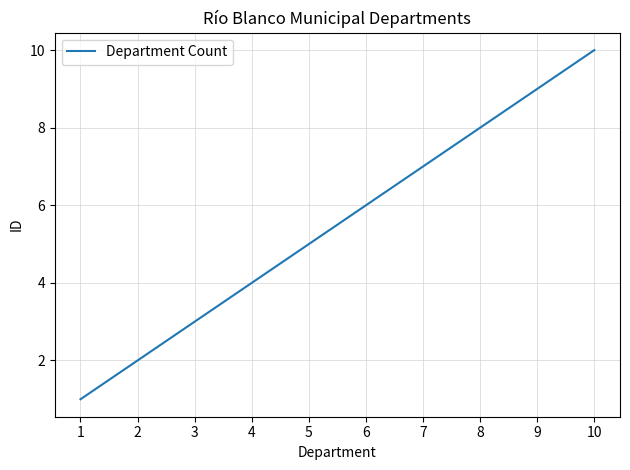

Is this an area chart (filled region under the line)?

No